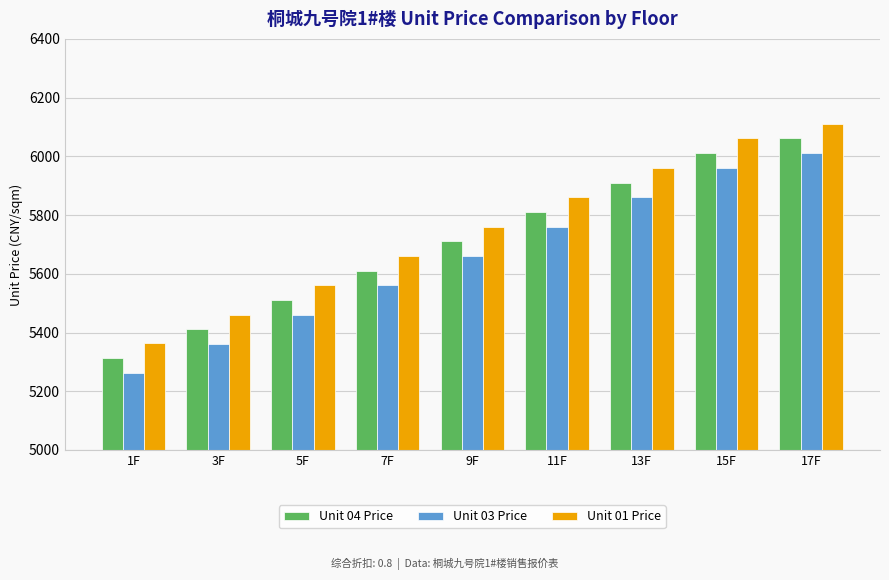

Which category has the highest value in the Unit 03 Price series?

17F